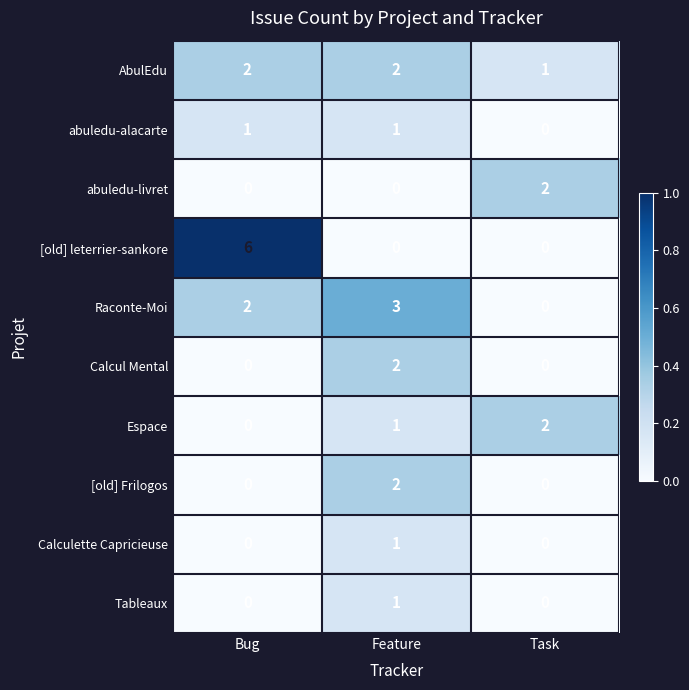

What is the sum of all Espace values?

3